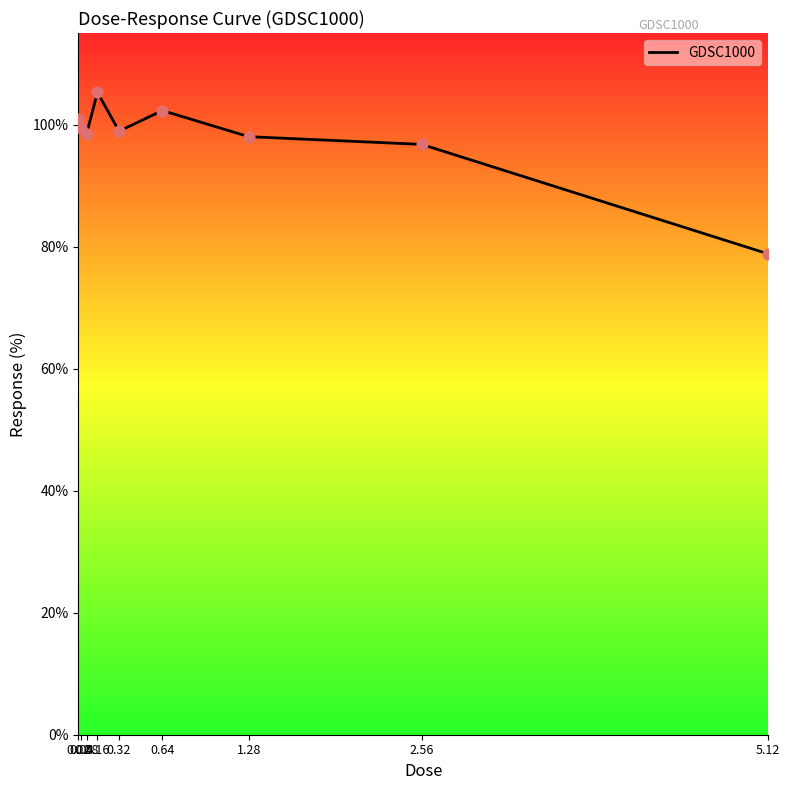

Approximately how many times larger is the value at 0.08 compared to 0.02?

1.0